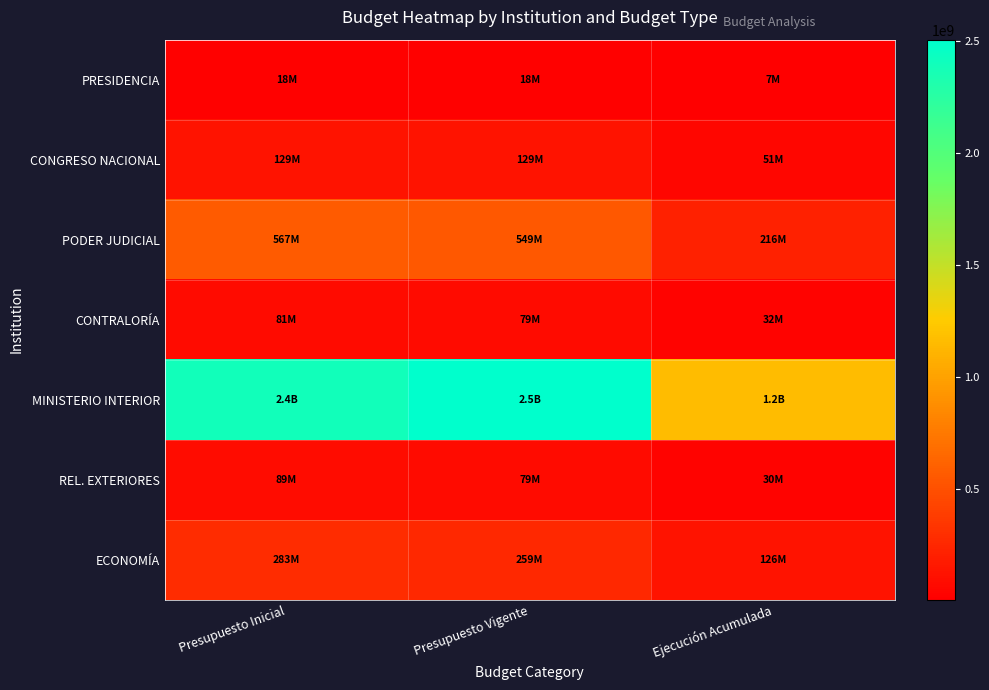

What is the difference between the highest and lowest values at Presupuesto Inicial?

2375940924